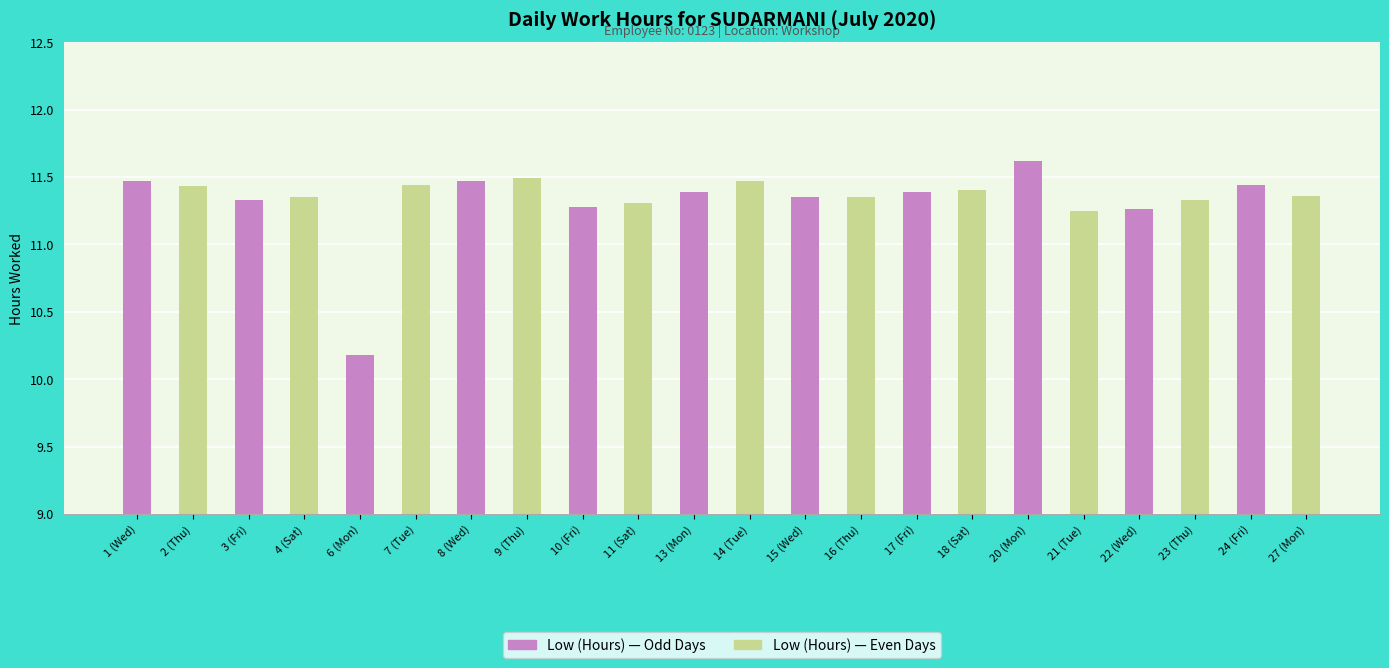

Is it true that the value at 17 (Fri) is 11.4?

True